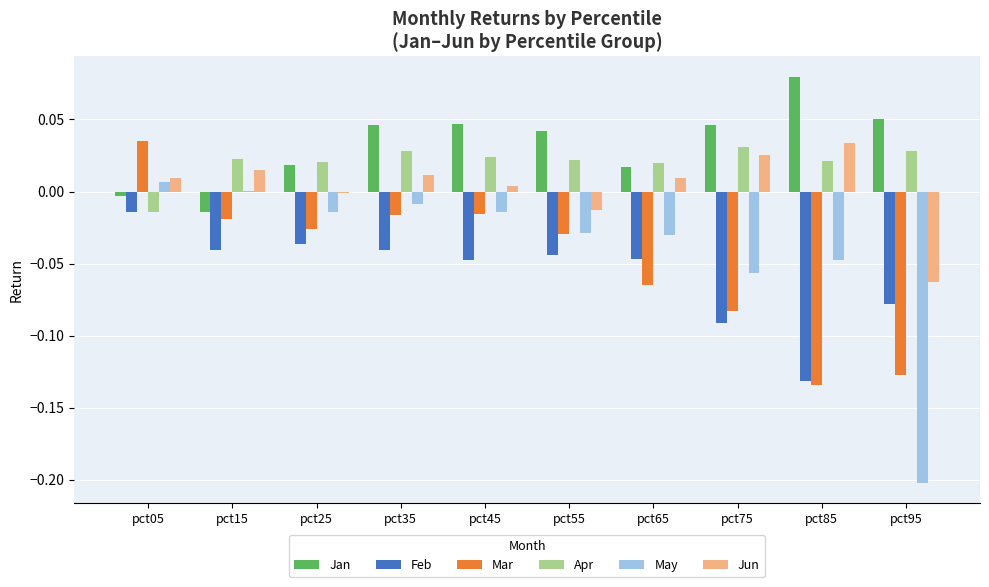

Is the value of Apr at pct65 greater than the value of May at pct05?

Yes